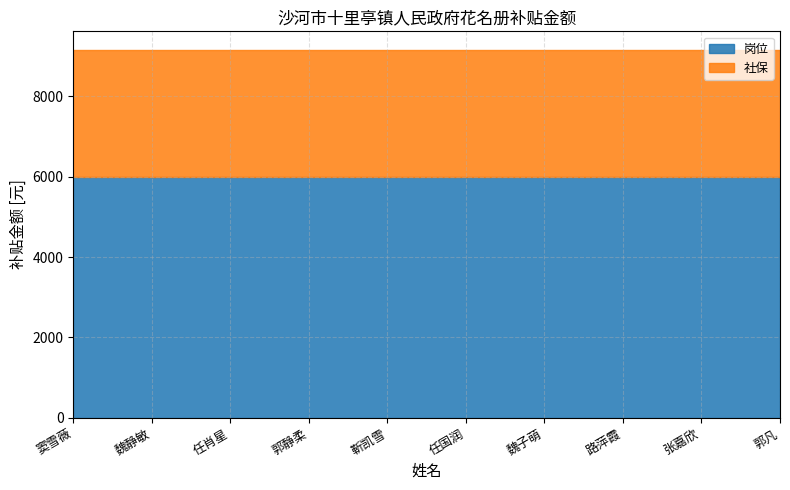

Is it true that 社保 equals 920.1 at 窦雪薇?

False